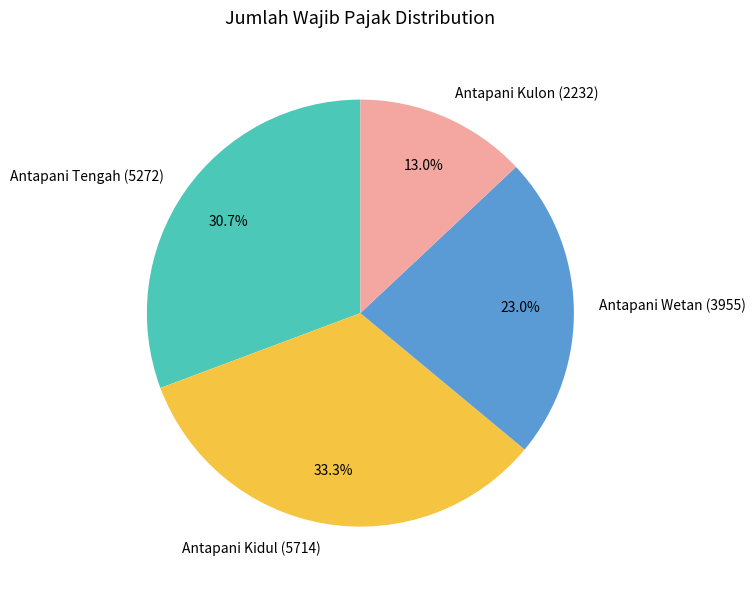

What percentage is the Antapani Tengah slice, to the nearest percent?

31%